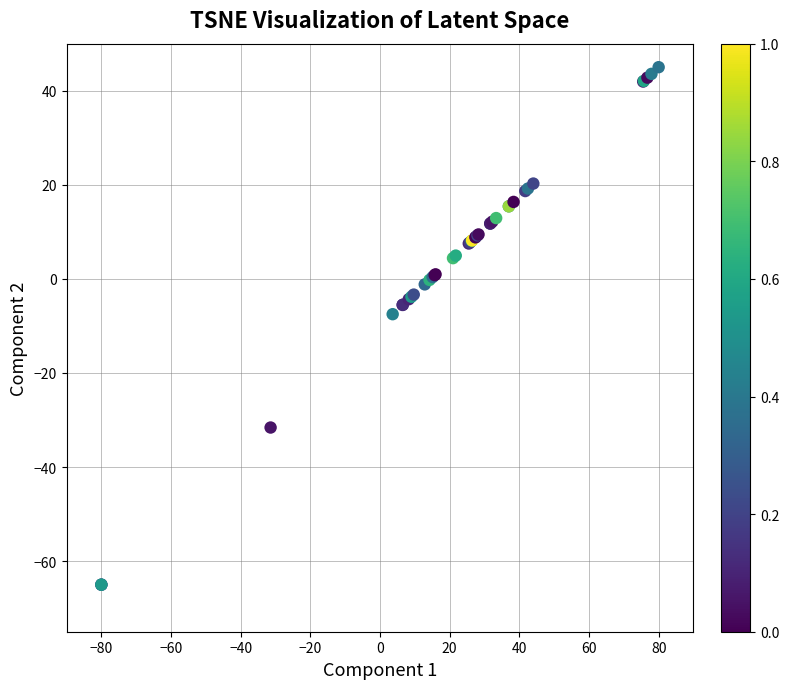

What Y value in the scatter plot is closest to -10?

-7.5